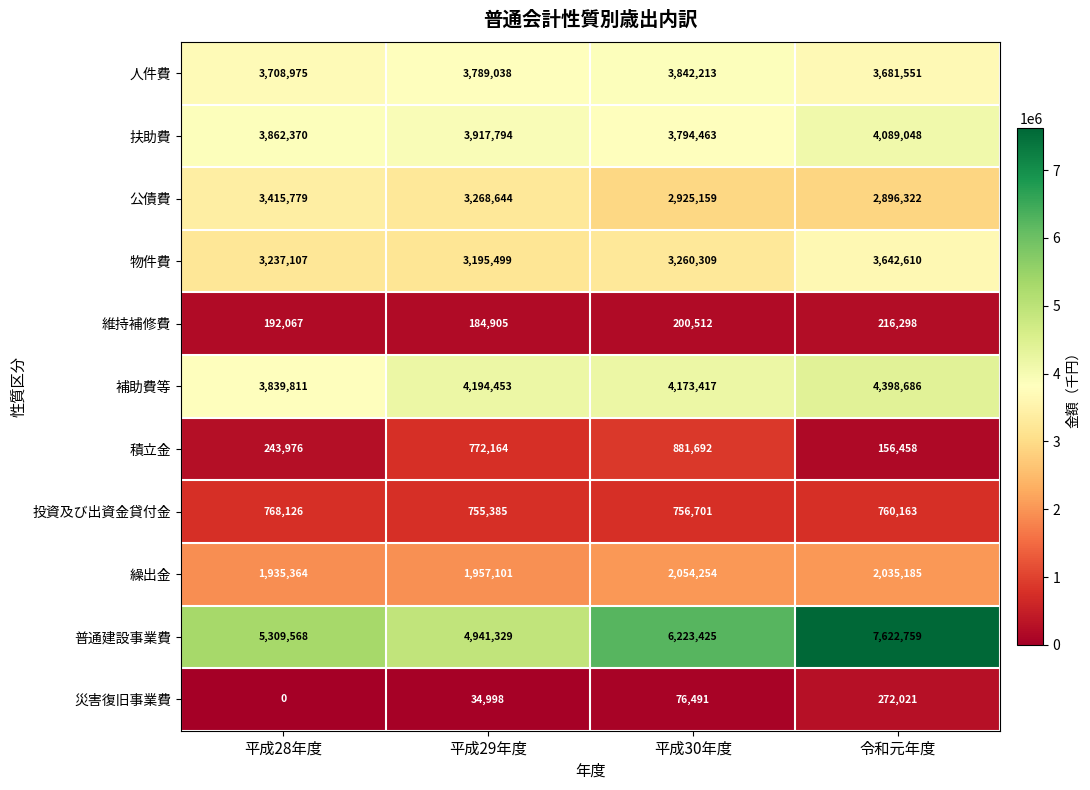

At 平成30年度, list the series in order from largest to smallest.

普通建設事業費, 補助費等, 人件費, 扶助費, 物件費, 公債費, 繰出金, 積立金, 投資及び出資金貸付金, 維持補修費, 災害復旧事業費